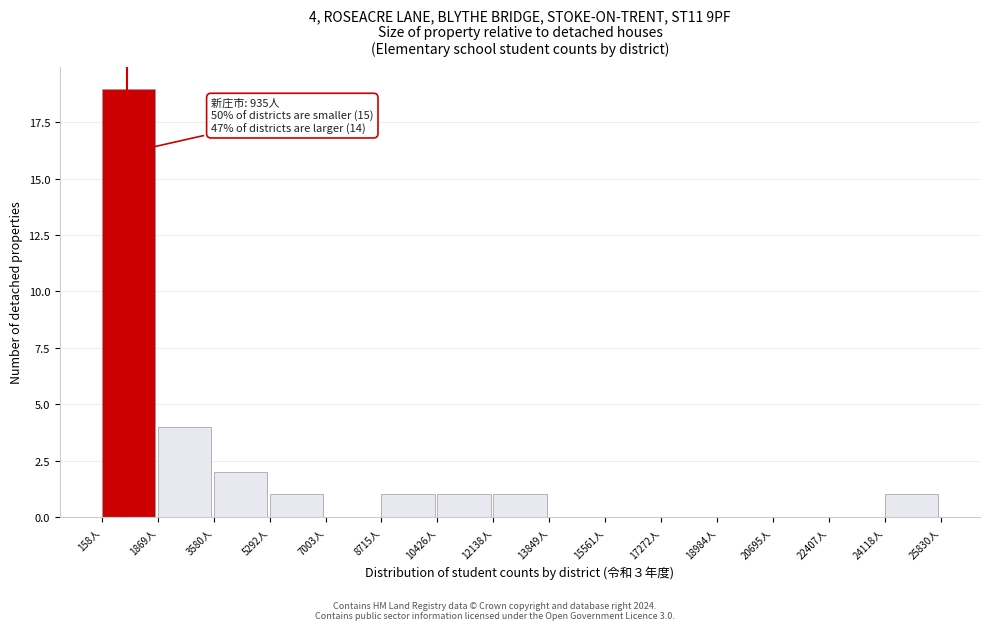

Which range on the x-axis has the tallest bar?

200 to 1800